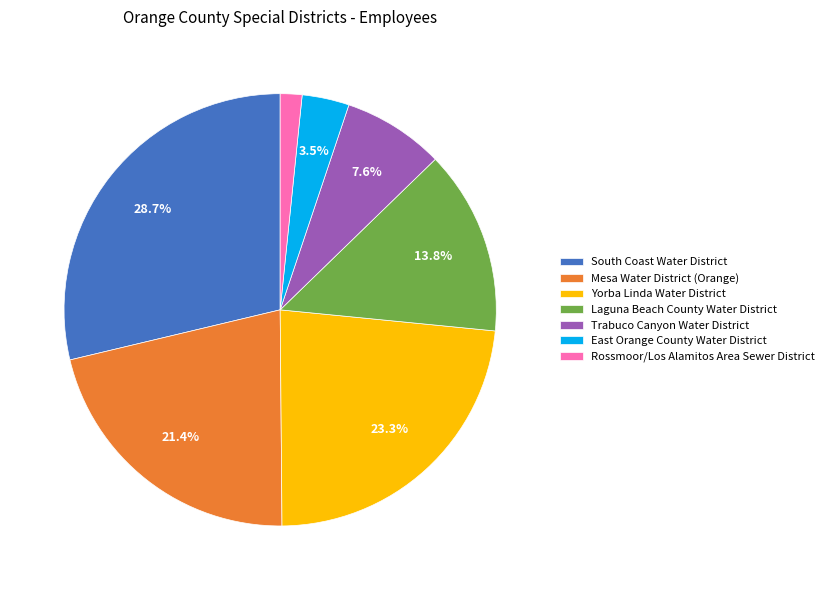

To the nearest percent, what is the combined percentage of Yorba Linda Water District and Trabuco Canyon Water District?

31%